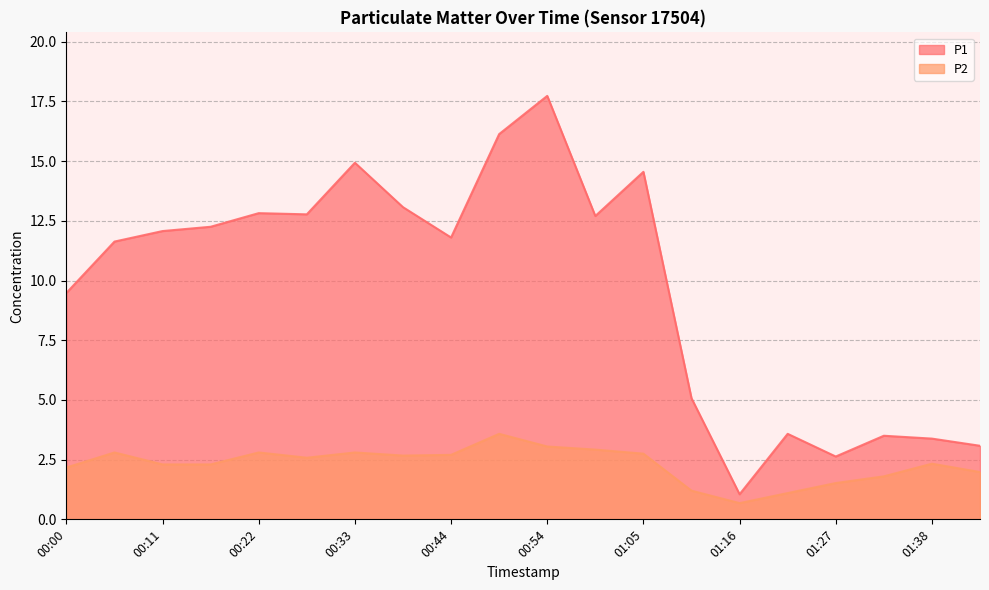

What are all the series names shown in the legend?

P1, P2